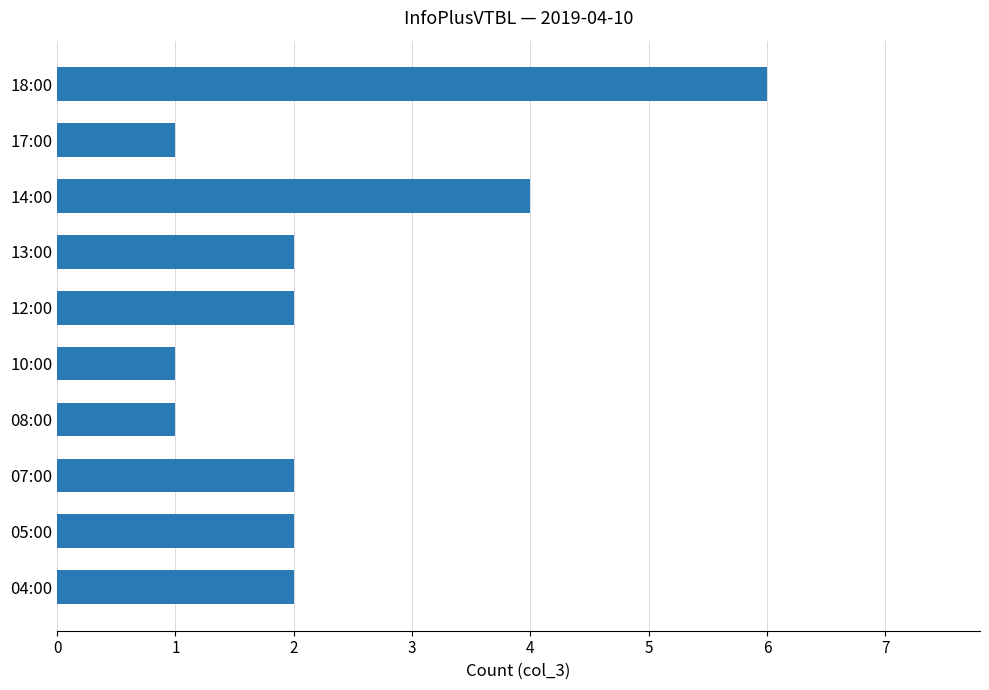

Is it true that the value at 12:00 is 2?

True